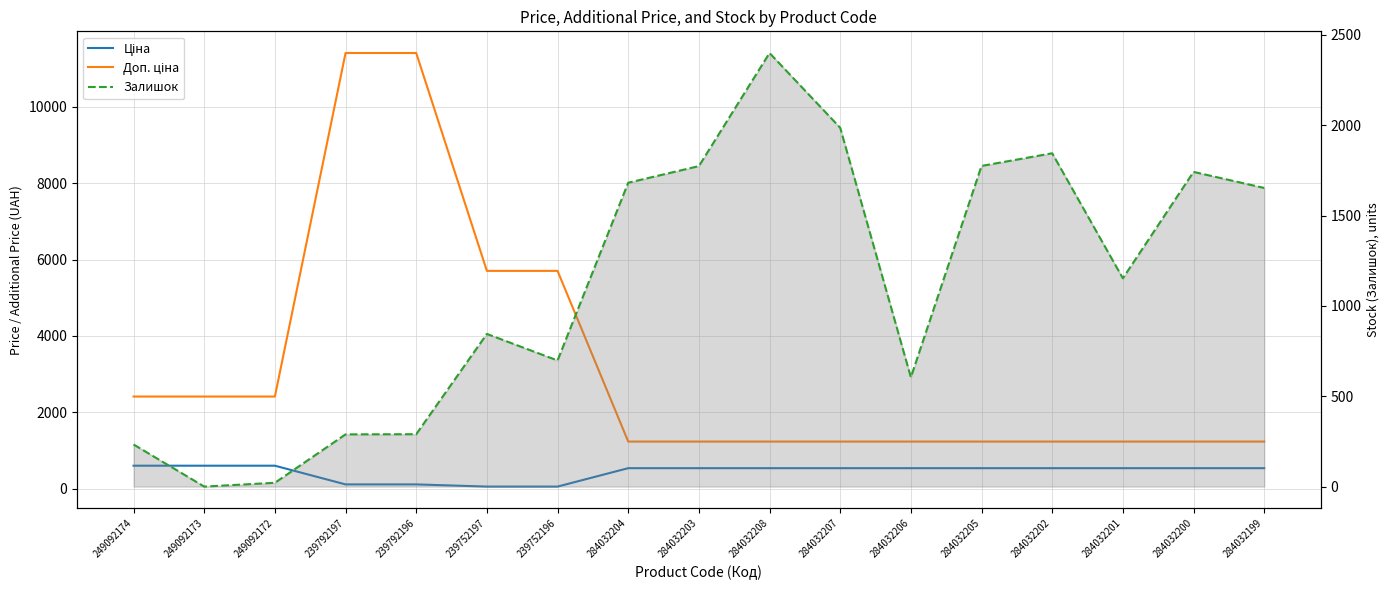

At how many categories does at least one series exceed 11346?

2